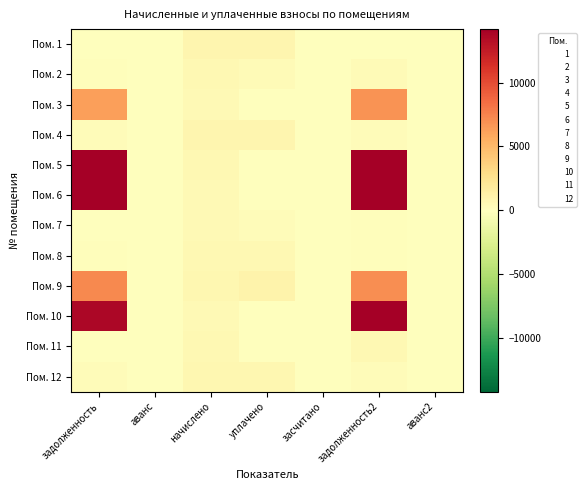

Which series has the largest total across all categories?

Пом. 5